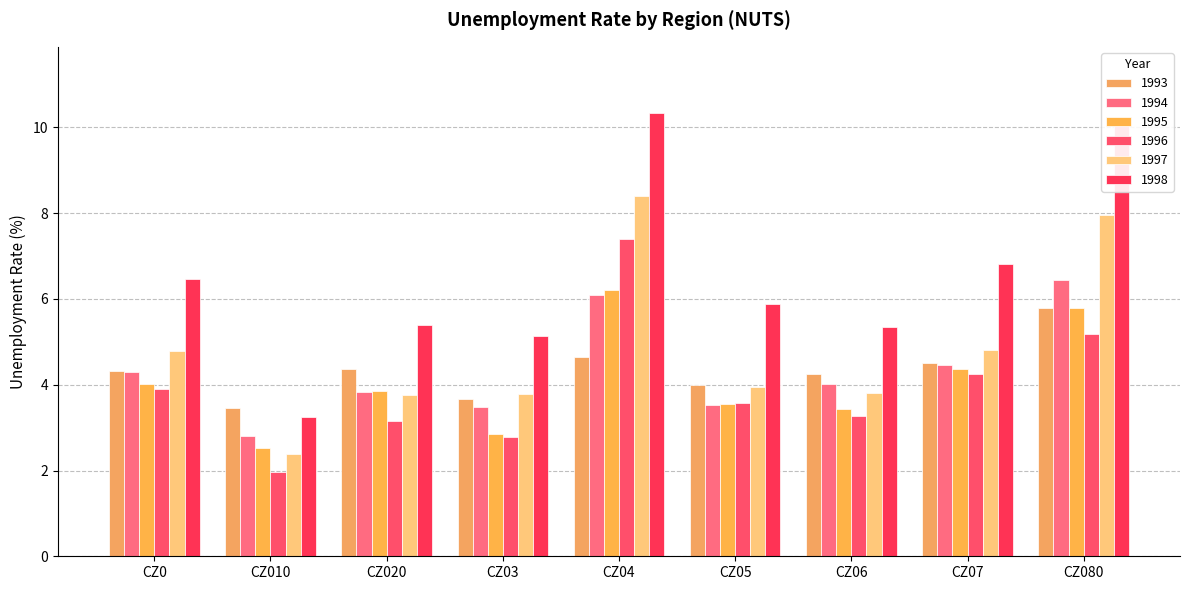

What value does the 1996 series have at CZ03?

2.8